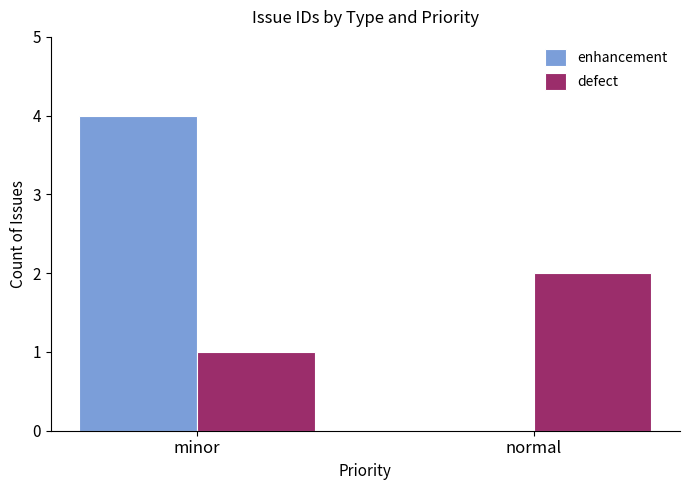

The value of enhancement at minor is 4. True or false?

True